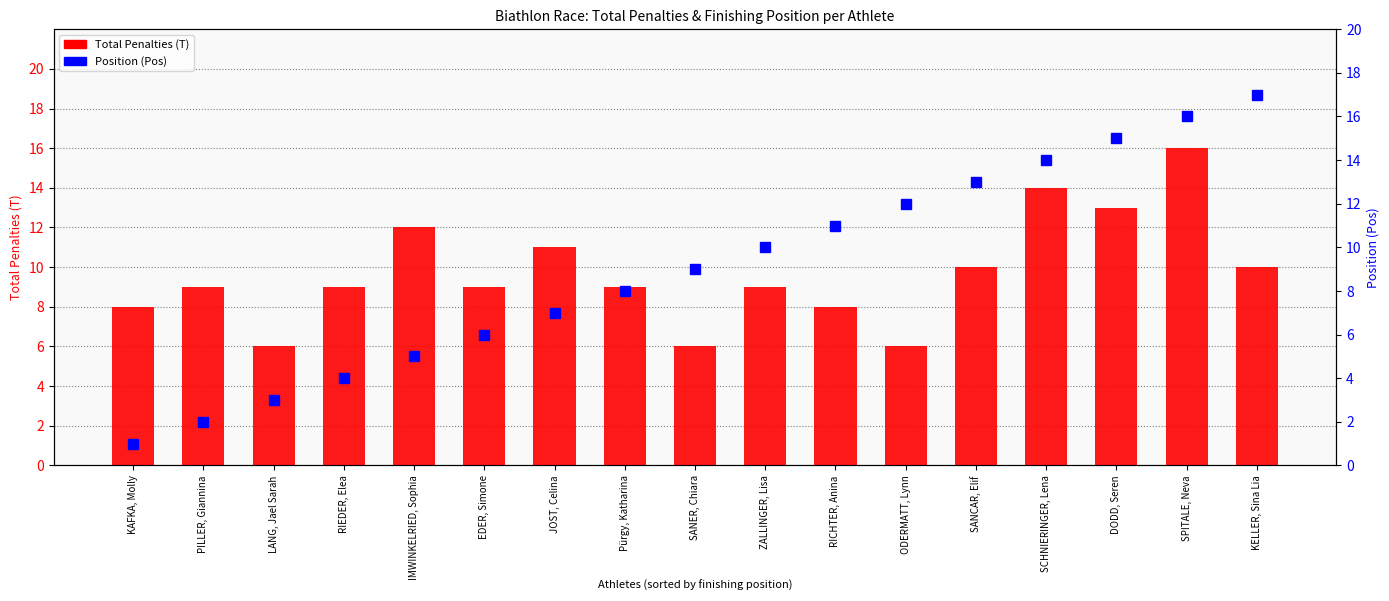

Where does the Total Penalties (T) series first go above 9?

IMWINKELRIED, Sophia